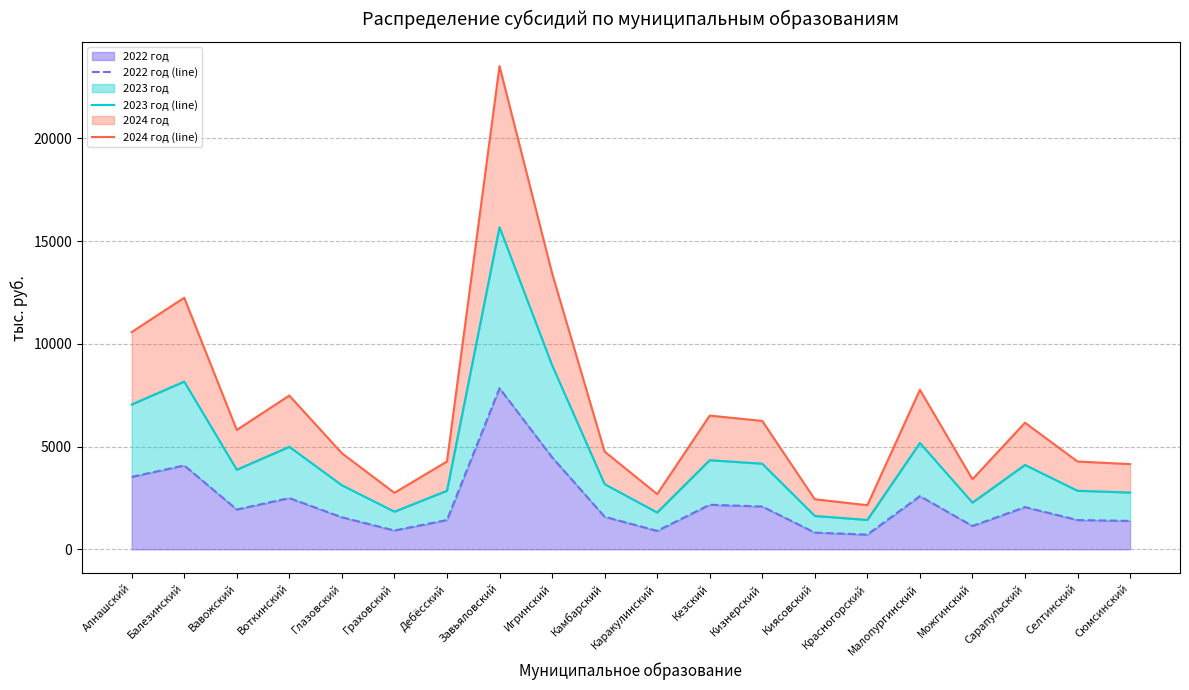

How many data points in 2022 год (line) are less than 1937?

10